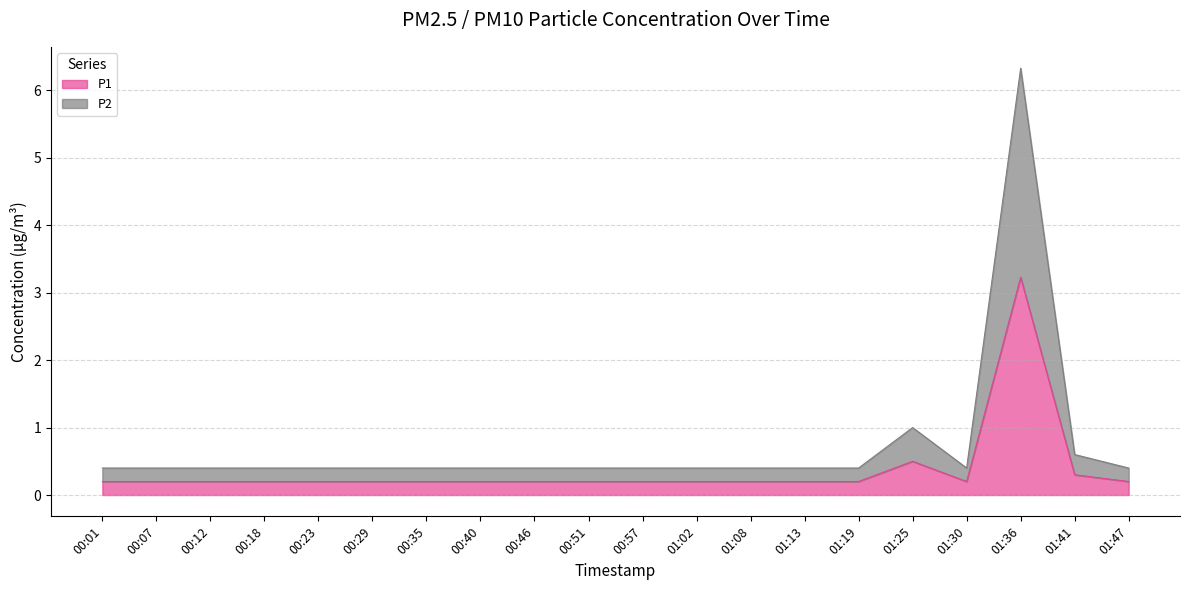

True or false: P1 and P2 intersect in this chart.

False